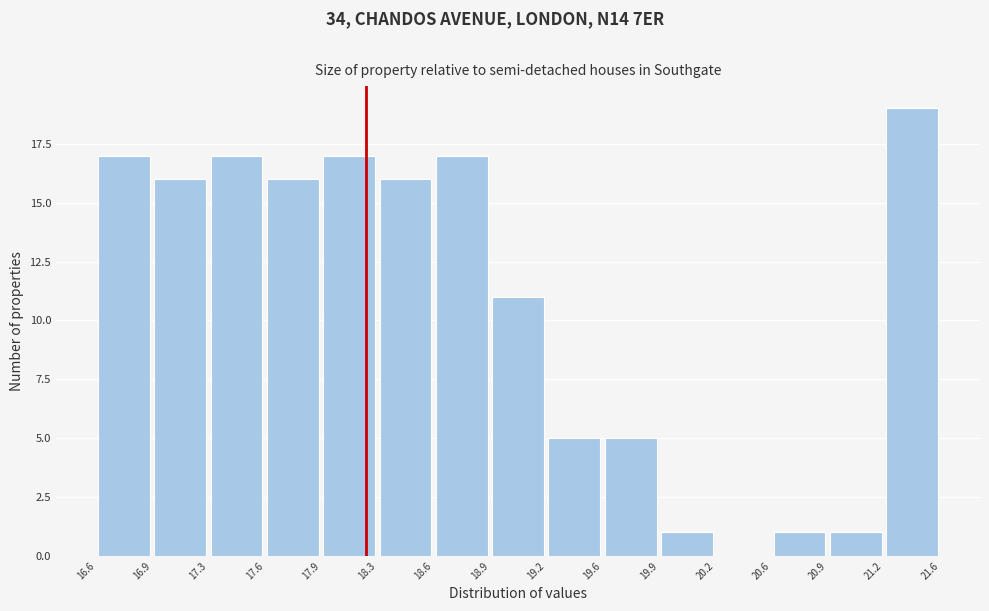

Over which range of the x-axis is the bar tallest?

21.2 to 21.6